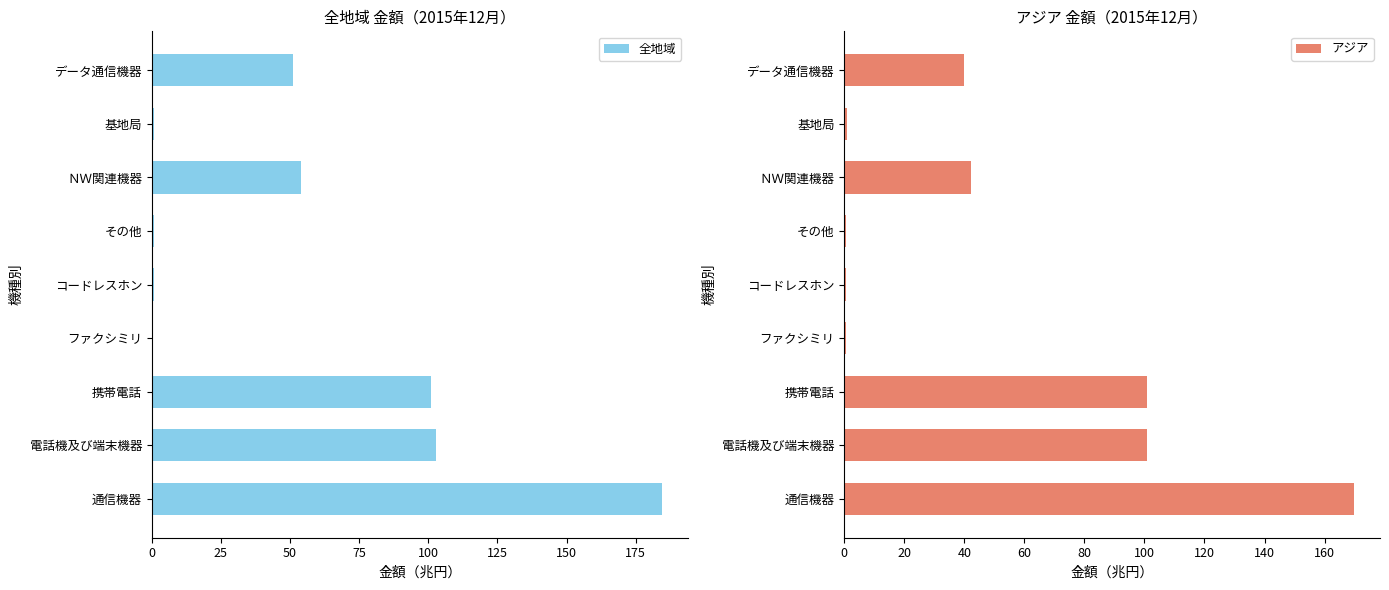

The アジア series shows 42.3 at ＮＷ関連機器. True or false?

True